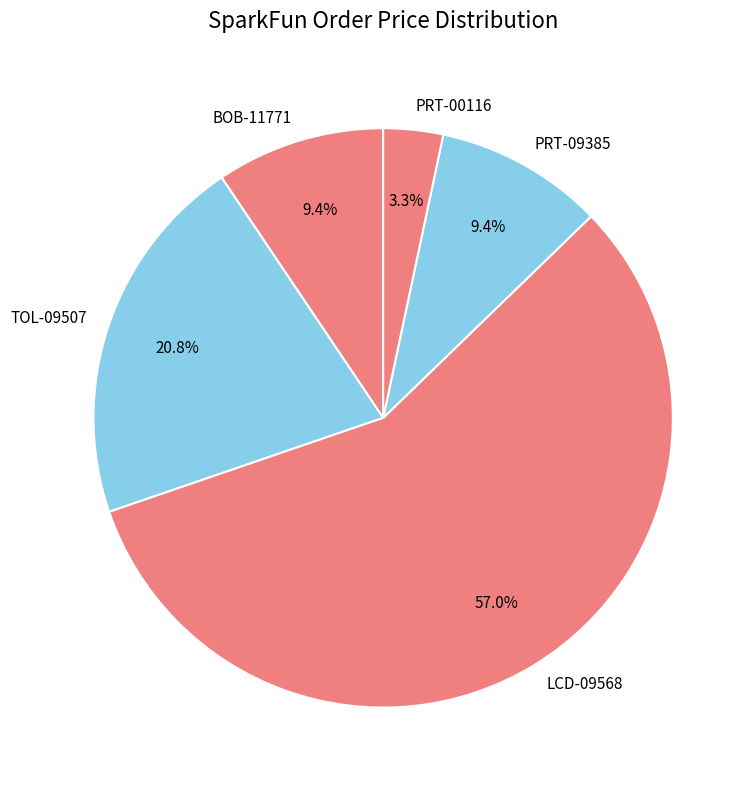

Which slice is the smallest?

PRT-00116